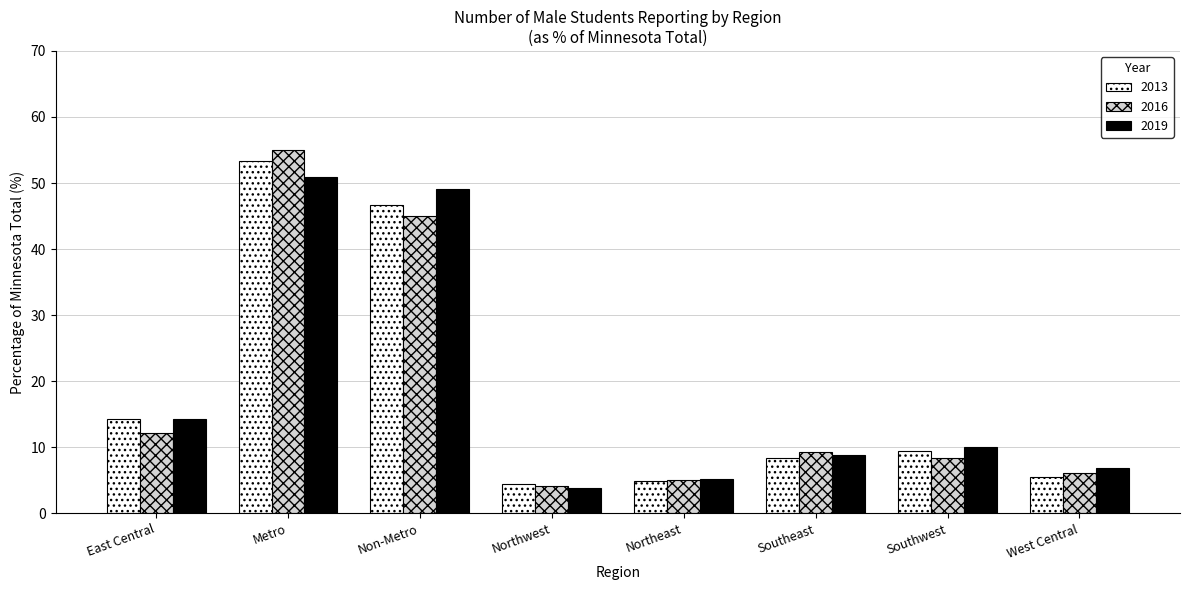

True or false: 2013 has a value of 53.3 at Metro.

True